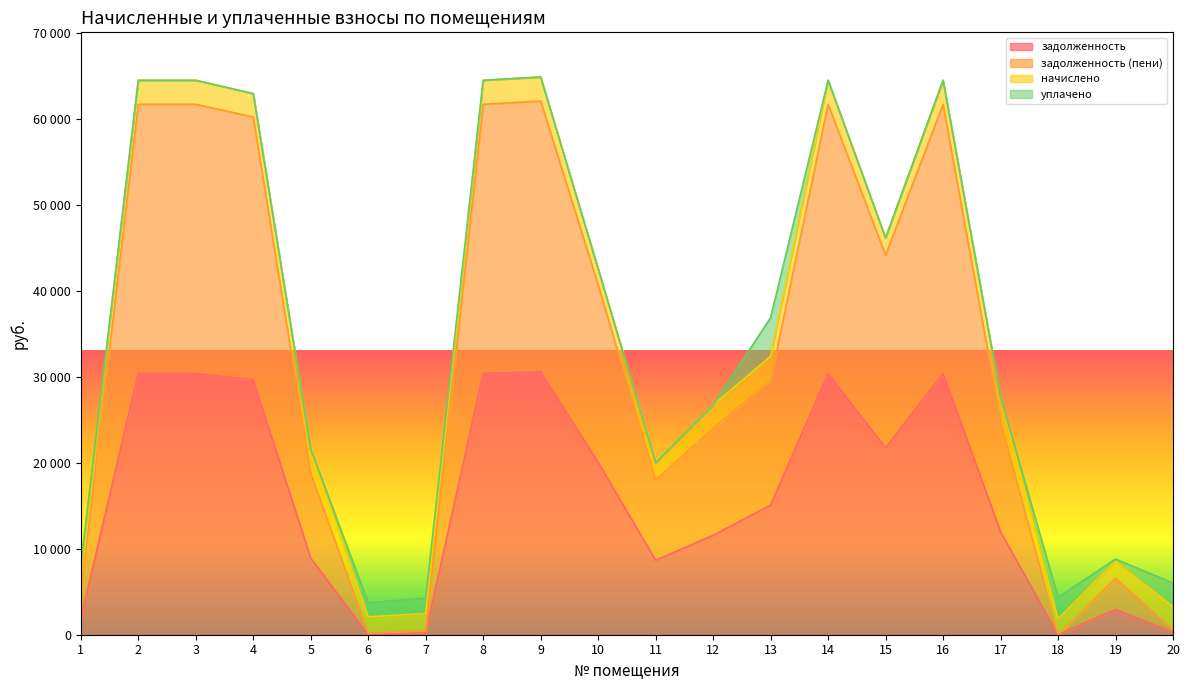

What is the difference between the задолженность (пени) values at 9 and 1?

57341.0